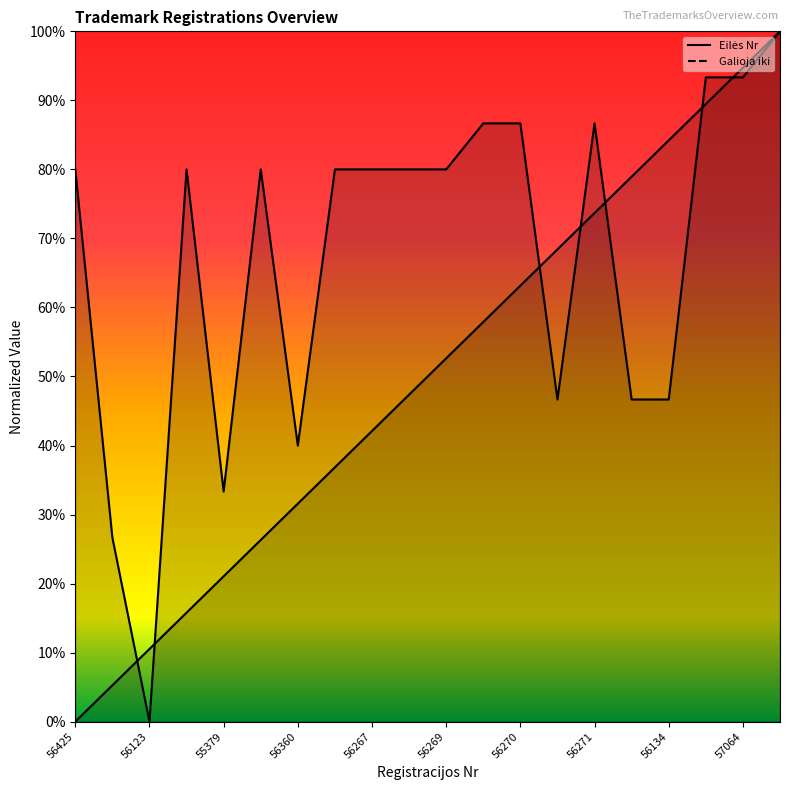

Is it true that Galioja iki equals 0.9 at 56271?

True